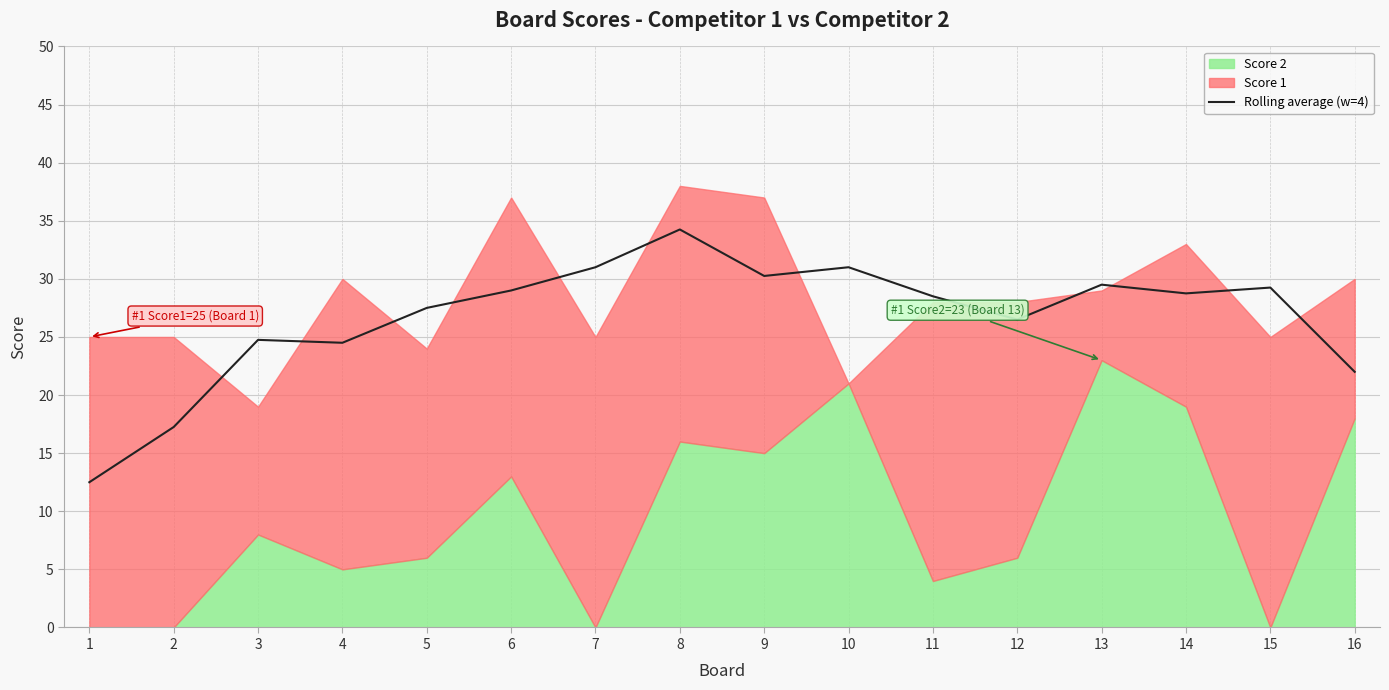

Which has a higher value, 5 or 12?

5